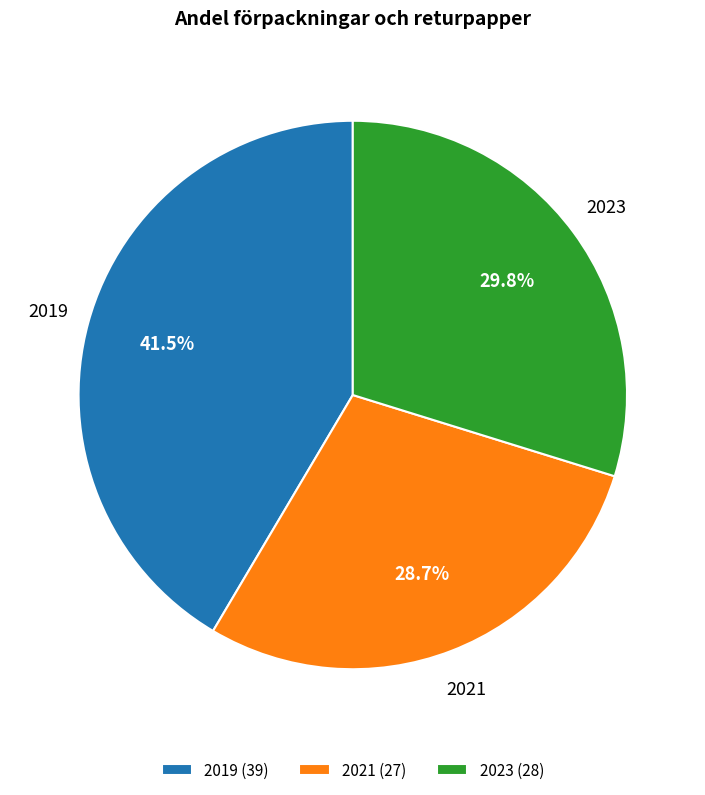

What is the ratio of the value at 2023 to the value at 2019?

0.7